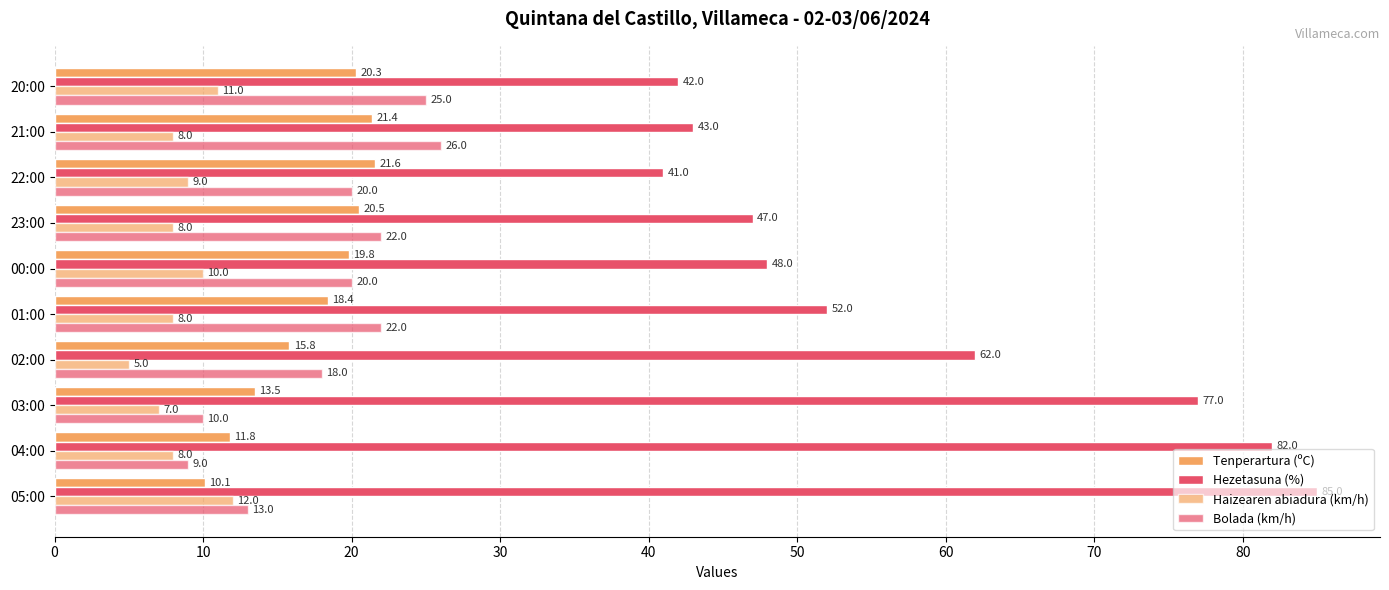

What is the highest value of the Haizearen abiadura (km/h) series?

12.0